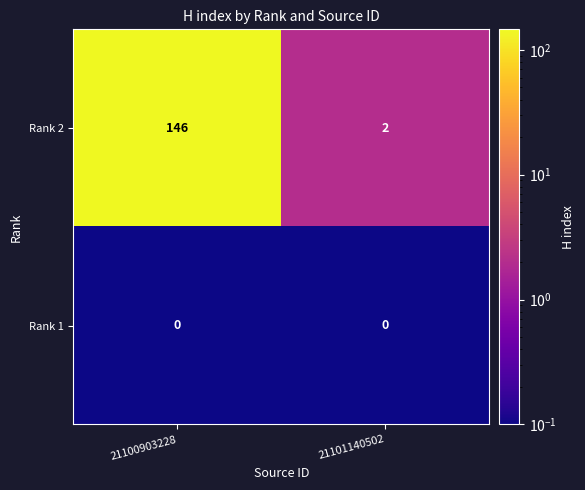

At how many categories does at least one series exceed 83?

1